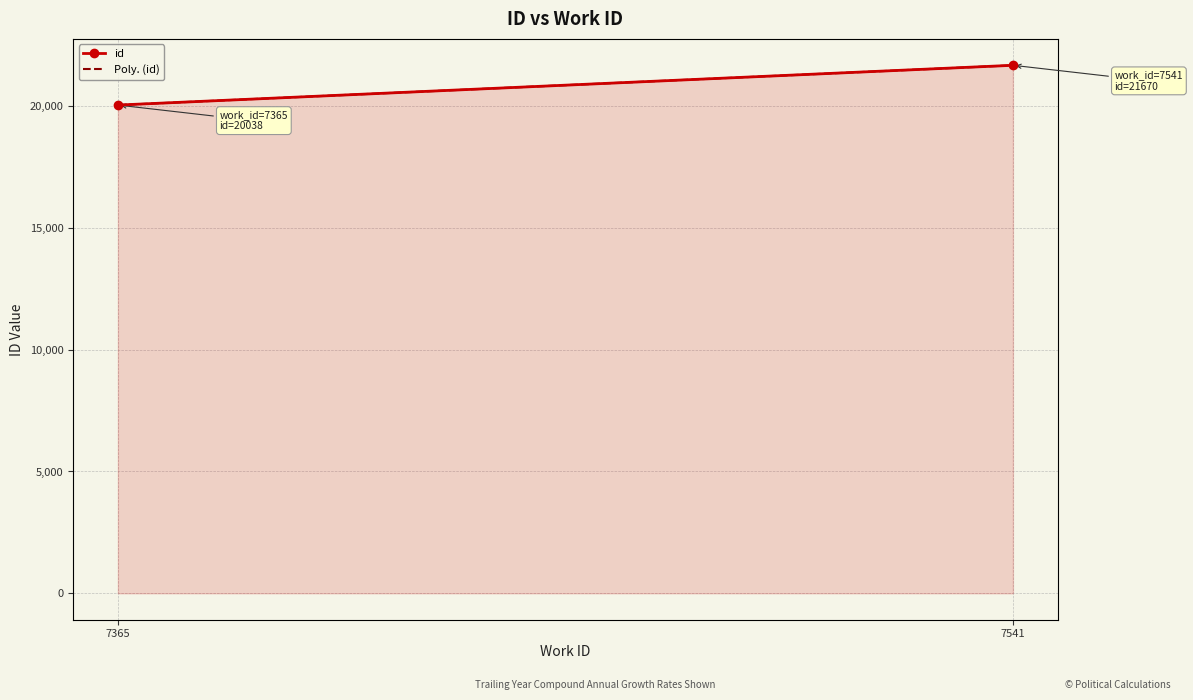

Reading right to left, transcribe all the data shown in this chart.

7541=21670	7365=20038